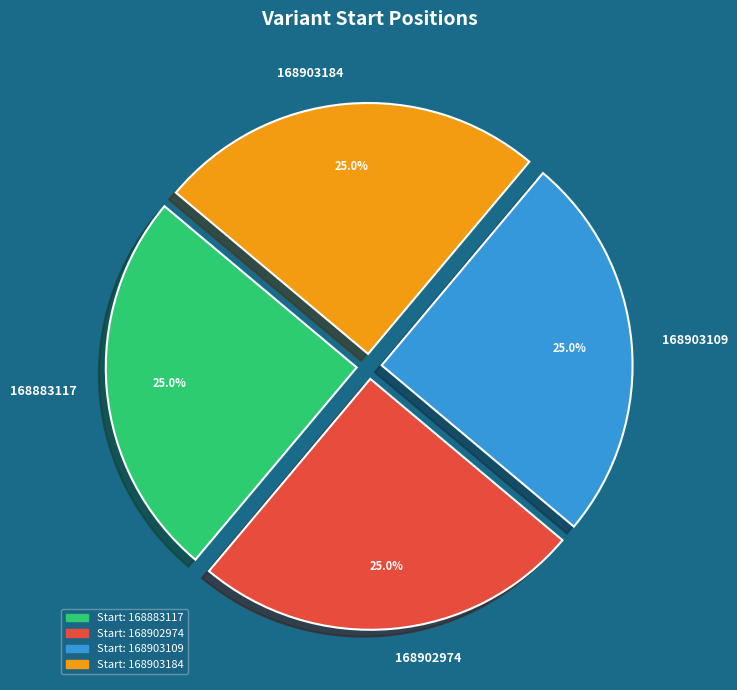

Is it true that 168902974 is 25% of the pie?

True